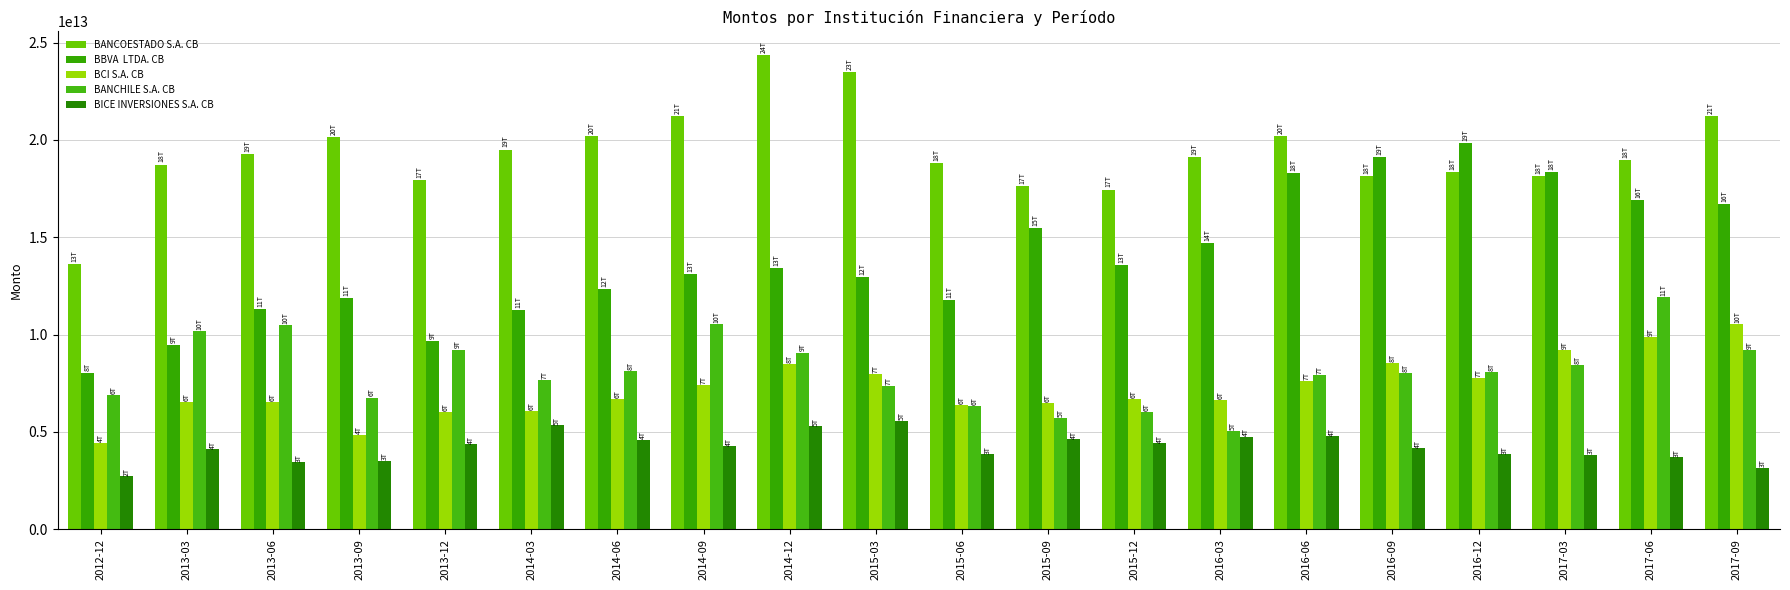

How many data points does each series have?

20